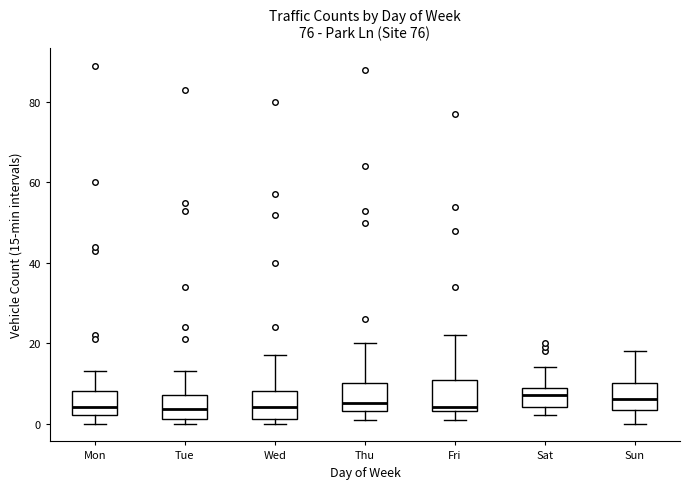

Reading left to right, transcribe this box plot: for each box, give where its median line is, the range the box spans, and where its two whiskers end, as read against the y-axis. The values are not printed on the chart, so give them approximately, as read against the axis.

Mon: median 4, box 2 to 8, whiskers 0 to 14
Tue: median 4, box 2 to 8, whiskers 0 to 14
Wed: median 4, box 2 to 8, whiskers 0 to 18
Thu: median 6, box 4 to 10, whiskers 2 to 20
Fri: median 4 (just above the box's lower edge), box 4 to 10, whiskers 2 to 22
Sat: median 8 (inside the box), box 4 to 8, whiskers 2 to 14
Sun: median 6, box 4 to 10, whiskers 0 to 18